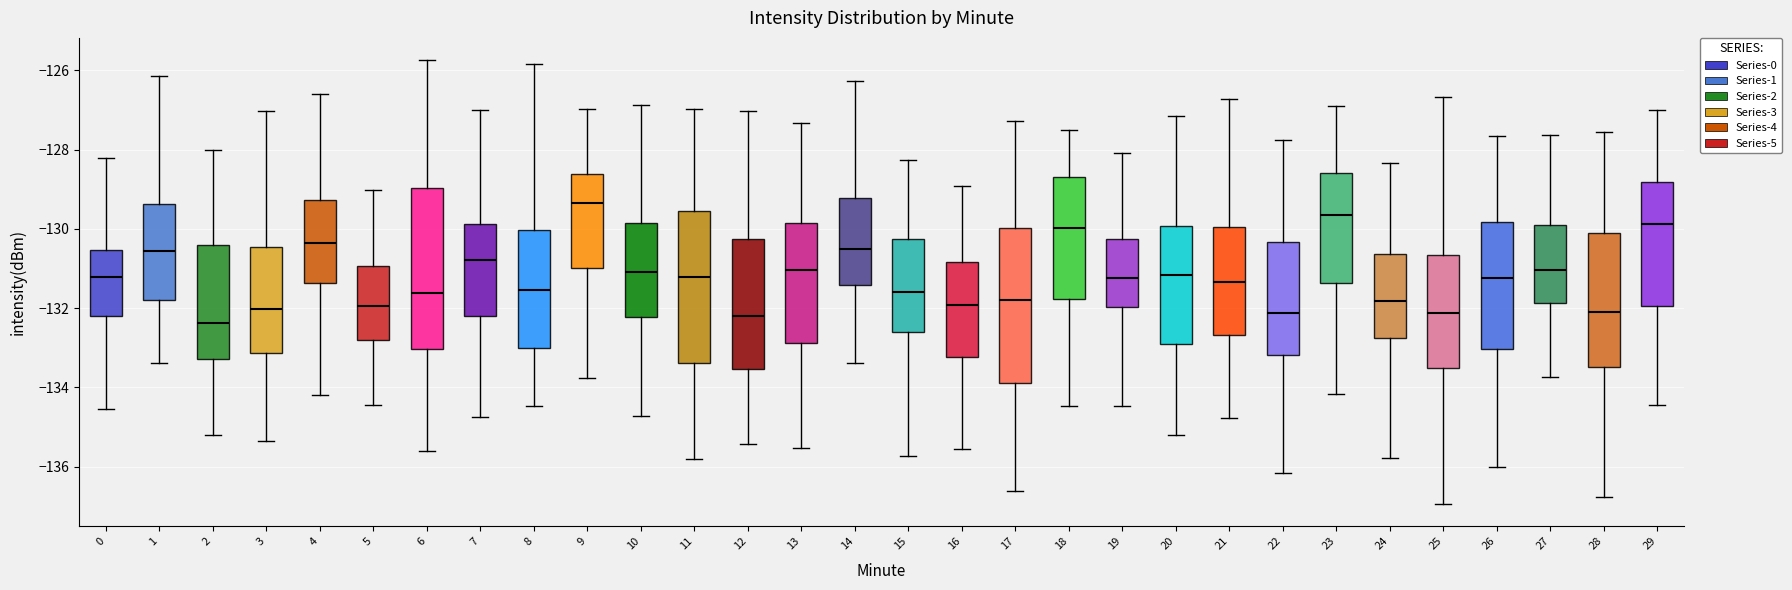

Reading left to right, read every box against the y-axis: the position of its median line, the range the box covers, and the ends of its whiskers. The values are not printed on the chart, so give them approximately, as read against the axis.

0: median -131.2, box -132.2 to -130.6, whiskers -134.6 to -128.2
1: median -130.6, box -131.8 to -129.4, whiskers -133.4 to -126.2
2: median -132.4, box -133.2 to -130.4, whiskers -135.2 to -128.0
3: median -132.0, box -133.2 to -130.4, whiskers -135.4 to -127.0
4: median -130.4, box -131.4 to -129.2, whiskers -134.2 to -126.6
5: median -132.0, box -132.8 to -131.0, whiskers -134.4 to -129.0
6: median -131.6, box -133.0 to -129.0, whiskers -135.6 to -125.8
7: median -130.8, box -132.2 to -129.8, whiskers -134.8 to -127.0
8: median -131.6, box -133.0 to -130.0, whiskers -134.4 to -125.8
9: median -129.4, box -131.0 to -128.6, whiskers -133.8 to -127.0
10: median -131.0, box -132.2 to -129.8, whiskers -134.8 to -126.8
11: median -131.2, box -133.4 to -129.6, whiskers -135.8 to -127.0
12: median -132.2, box -133.6 to -130.2, whiskers -135.4 to -127.0
13: median -131.0, box -132.8 to -129.8, whiskers -135.6 to -127.4
14: median -130.6, box -131.4 to -129.2, whiskers -133.4 to -126.2
15: median -131.6, box -132.6 to -130.2, whiskers -135.8 to -128.2
16: median -132.0, box -133.2 to -130.8, whiskers -135.6 to -129.0
17: median -131.8, box -133.8 to -130.0, whiskers -136.6 to -127.2
18: median -130.0, box -131.8 to -128.6, whiskers -134.4 to -127.6
19: median -131.2, box -132.0 to -130.2, whiskers -134.4 to -128.0
20: median -131.2, box -133.0 to -130.0, whiskers -135.2 to -127.2
21: median -131.4, box -132.6 to -130.0, whiskers -134.8 to -126.8
22: median -132.2, box -133.2 to -130.4, whiskers -136.2 to -127.8
23: median -129.6, box -131.4 to -128.6, whiskers -134.2 to -126.8
24: median -131.8, box -132.8 to -130.6, whiskers -135.8 to -128.4
25: median -132.2, box -133.6 to -130.6, whiskers -137.0 to -126.6
26: median -131.2, box -133.0 to -129.8, whiskers -136.0 to -127.6
27: median -131.0, box -131.8 to -130.0, whiskers -133.8 to -127.6
28: median -132.2, box -133.4 to -130.2, whiskers -136.8 to -127.6
29: median -129.8, box -132.0 to -128.8, whiskers -134.4 to -127.0